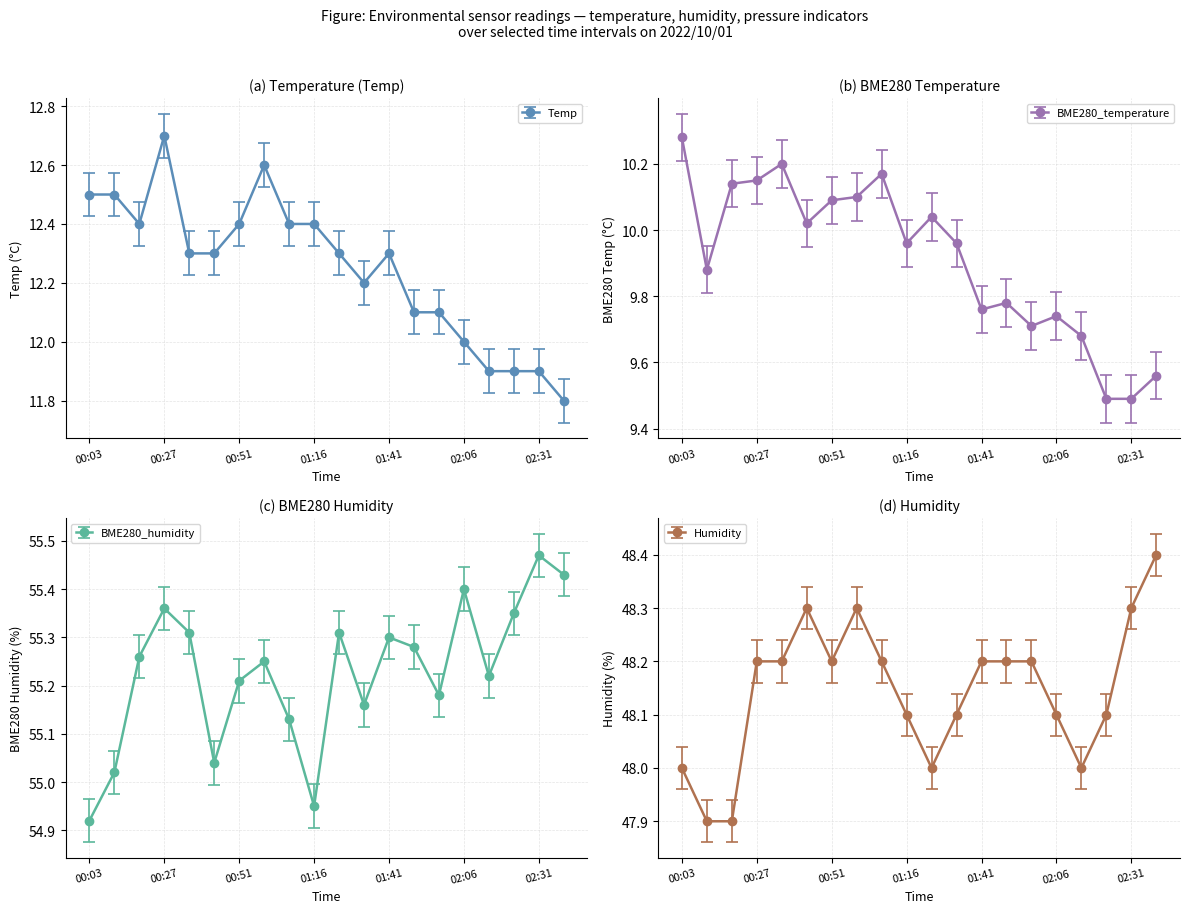

Rank the series by their maximum value, from lowest to highest.

BME280_temperature, Temp, Humidity, BME280_humidity